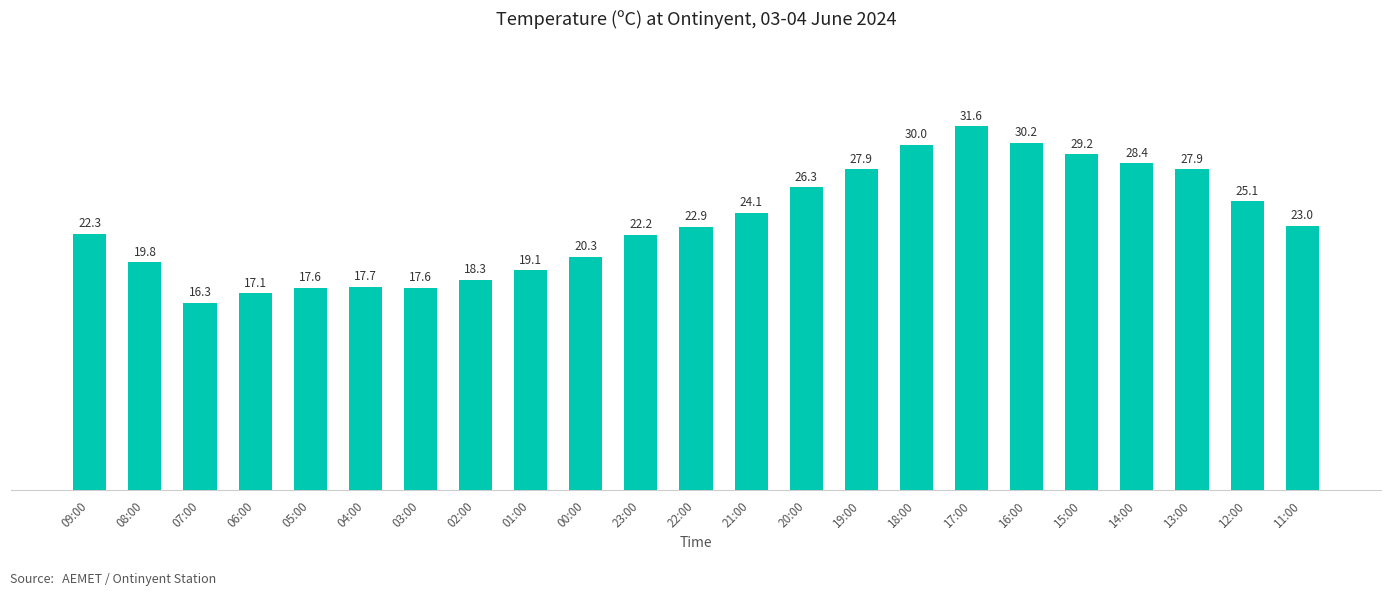

What is the smallest value displayed?

16.3